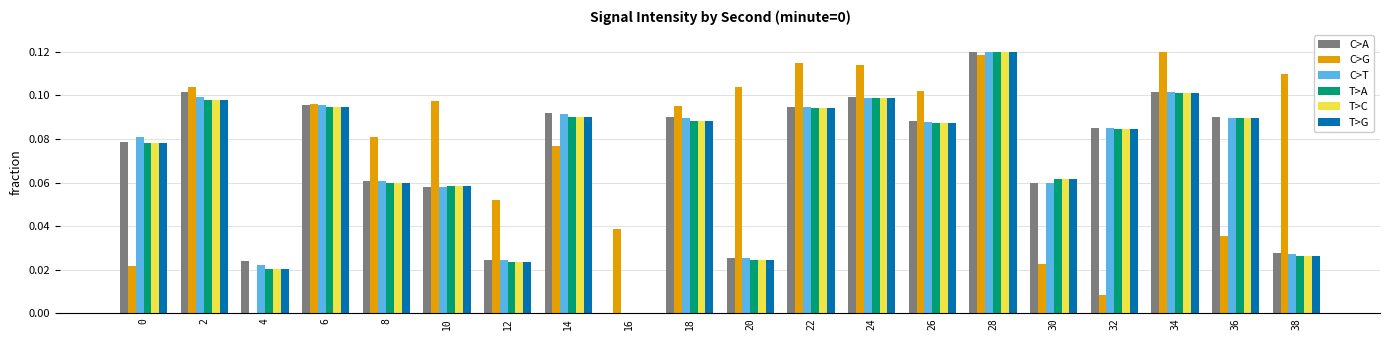

Where is T>C nearest to the value 0?

16